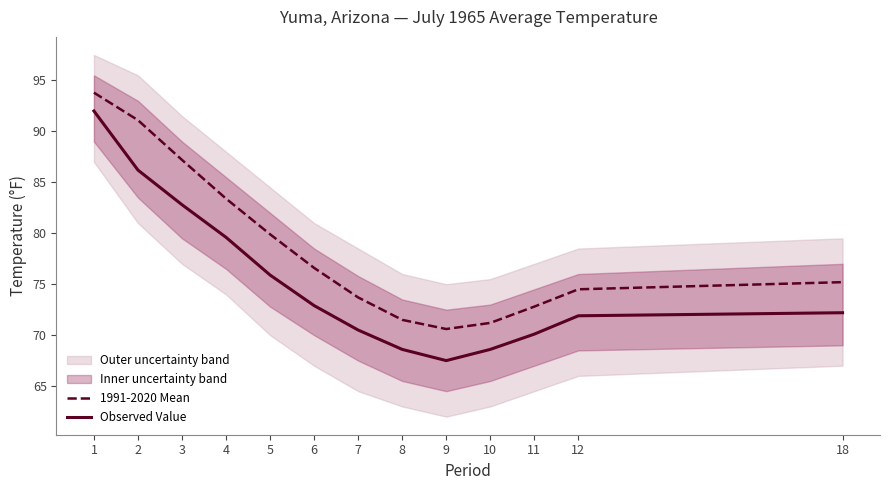

Does the chart display data point markers on the line(s)?

No